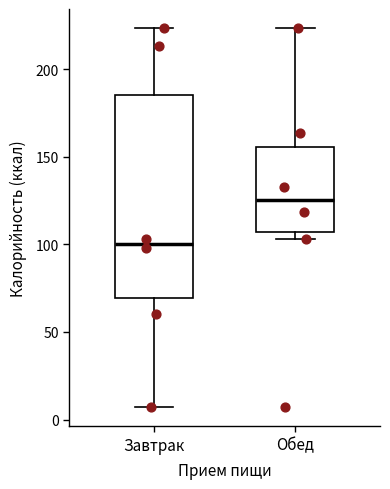

Reading left to right, transcribe this box plot: for each box, give where its median line is, the range the box spans, and where its two whiskers end, as read against the y-axis. The values are not printed on the chart, so give them approximately, as read against the axis.

Завтрак: median 100, box 70 to 185, whiskers 5 to 225
Обед: median 125, box 105 to 155, whiskers 105 (just below the box's lower edge) to 225